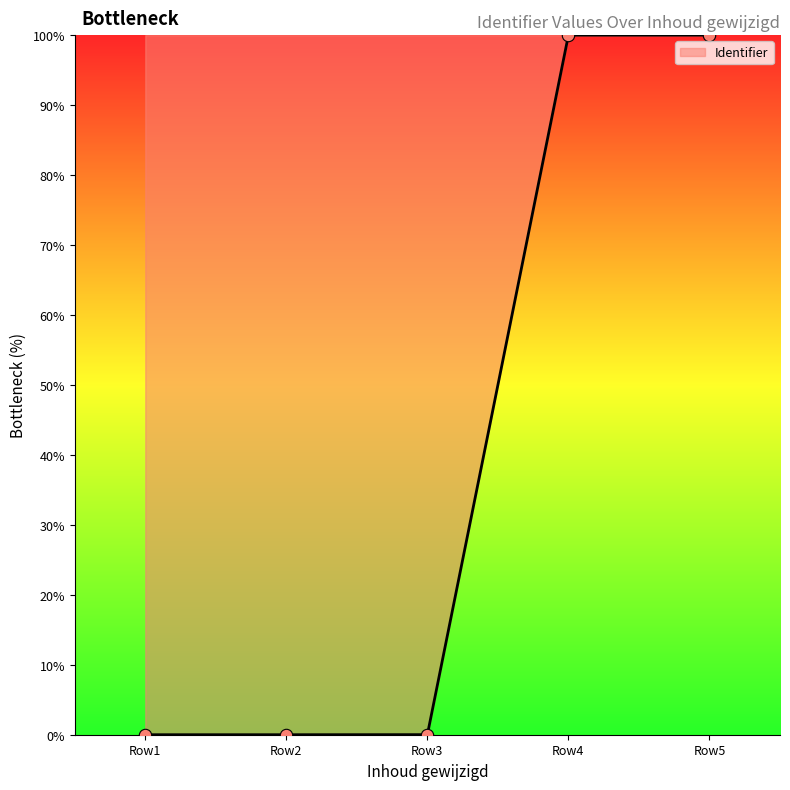

The value at Row1 is 0.0. True or false?

True